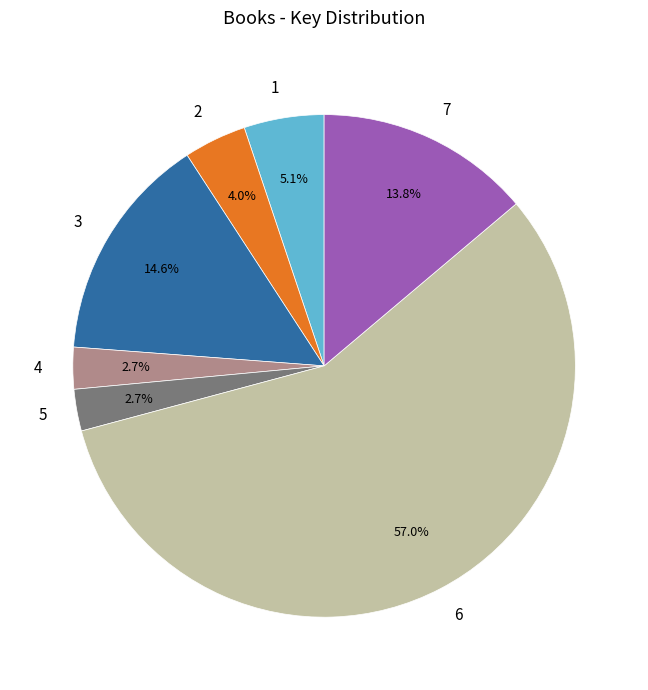

What is the largest slice in the pie chart?

6